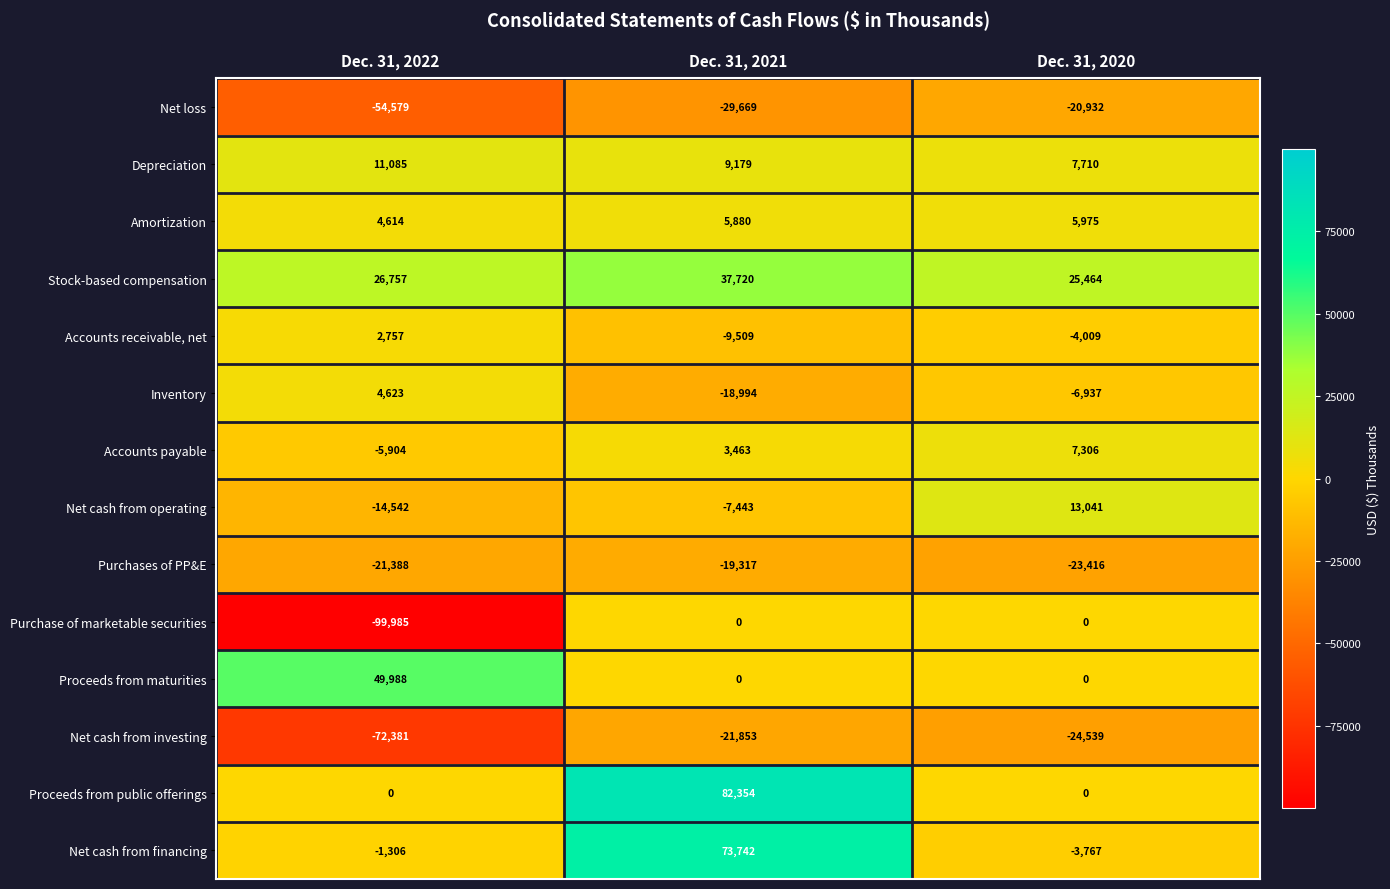

The value of Purchases of PP&E at Dec. 31, 2020 is -23416. True or false?

True